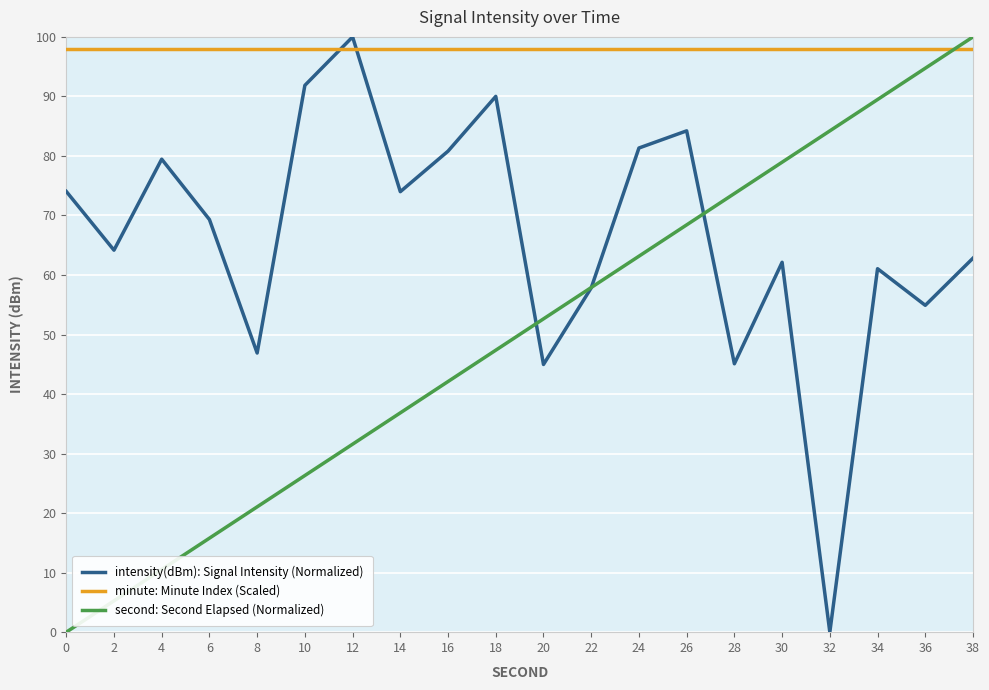

At which category is the sum across all series the highest?

38